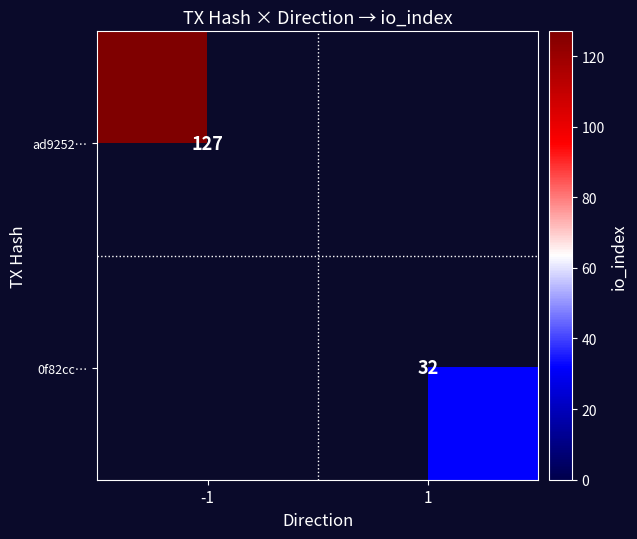

Is it true that 0f82cc… equals 32 at 1?

True